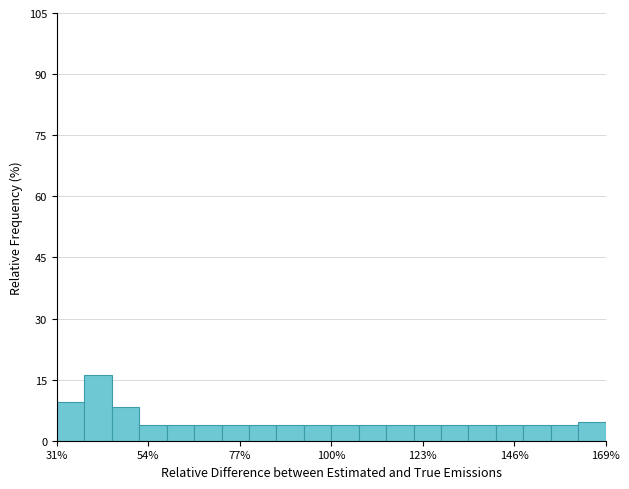

Read against the x-axis, roughly where is the centre of the tallest bar?

40